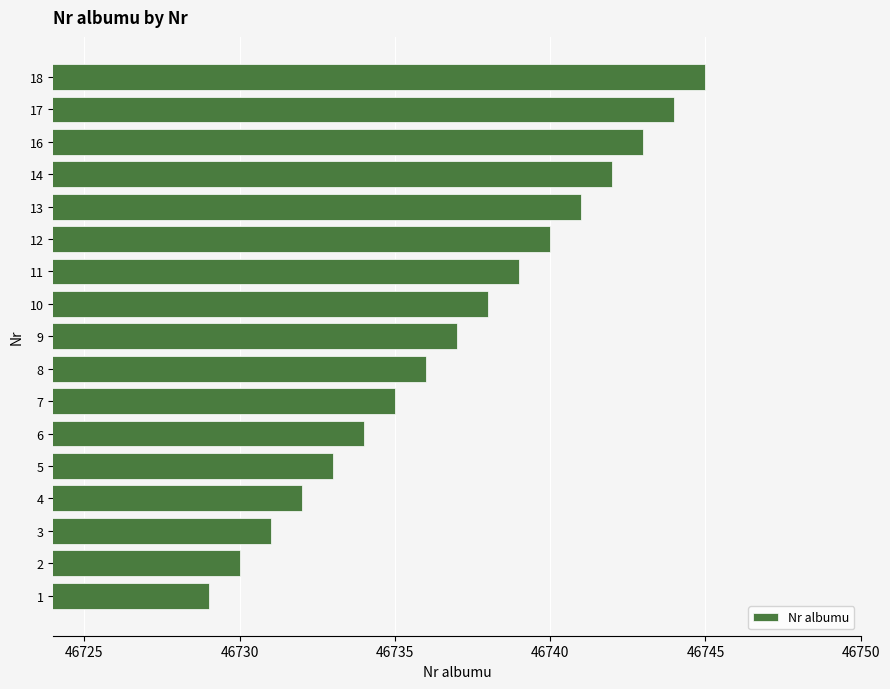

Rank the categories by value from highest to lowest.

18, 17, 16, 14, 13, 12, 11, 10, 9, 8, 7, 6, 5, 4, 3, 2, 1